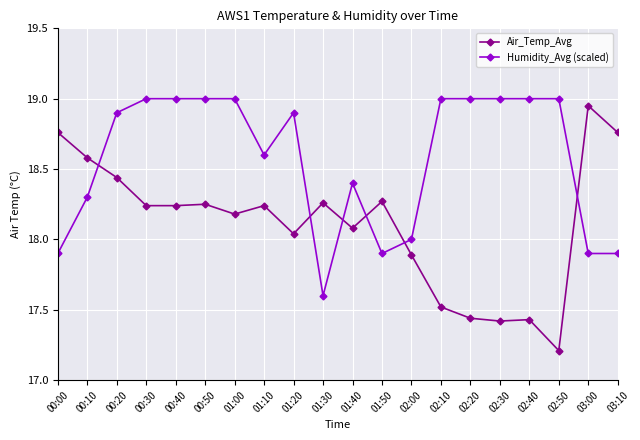

What is the total value across all series at 02:50?

36.2